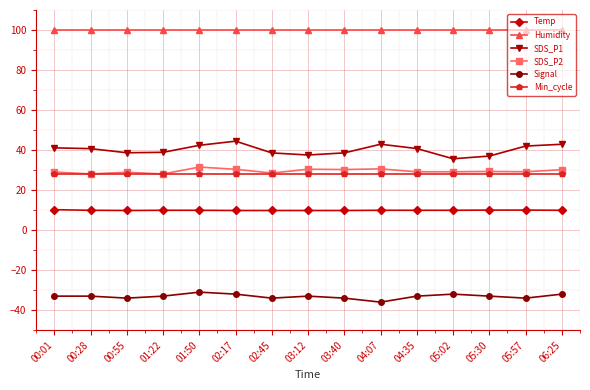

What is the label of the 3rd point from the right?

05:30